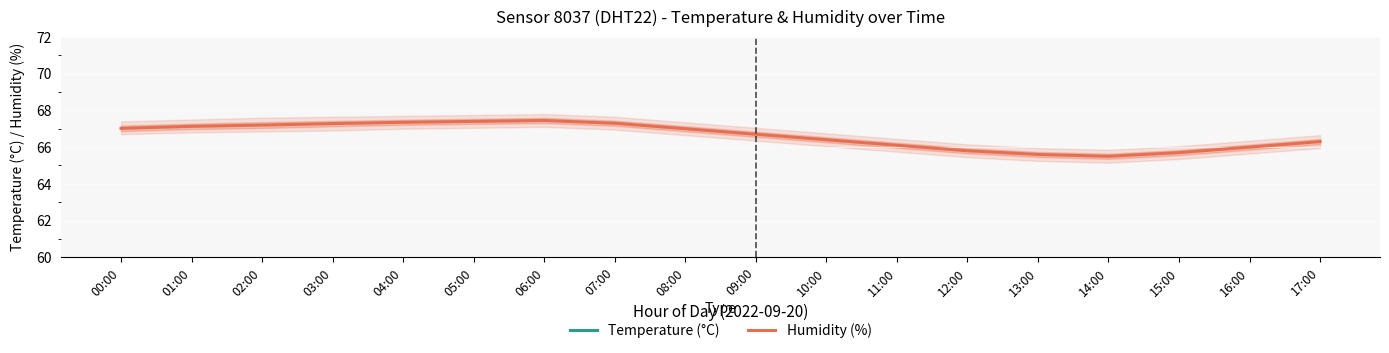

What is the label of the 18th point from the right?

00:00